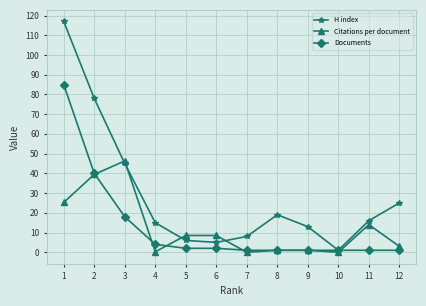

What is the minimum value for H index?

1.0